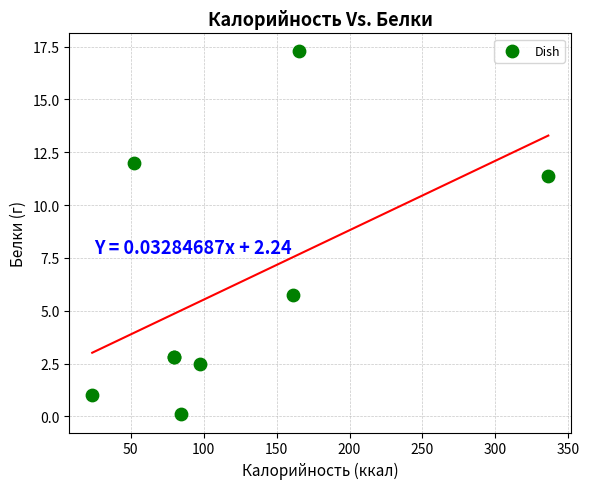

What Y value in the scatter plot is closest to 8?

5.7